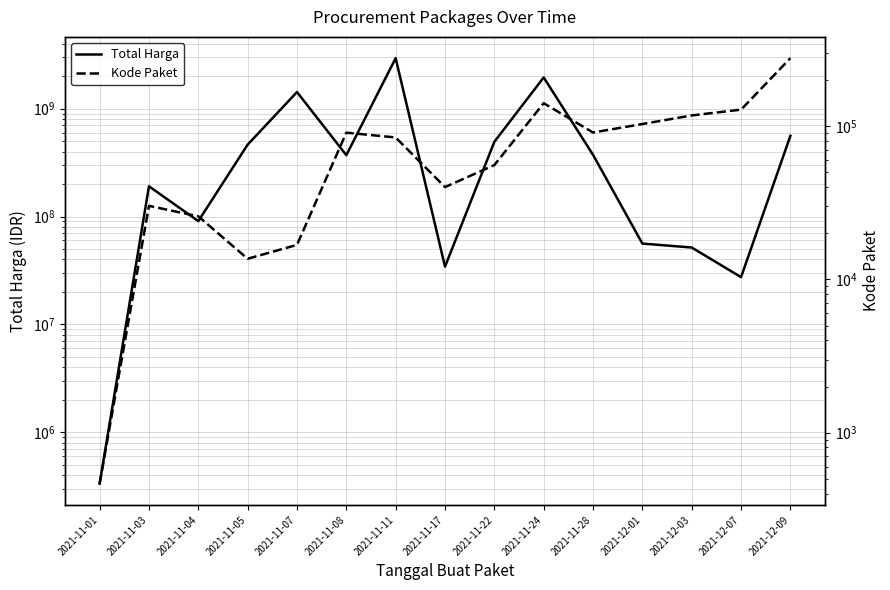

True or false: Kode Paket has a value of 16823 at 2021-11-07.

True